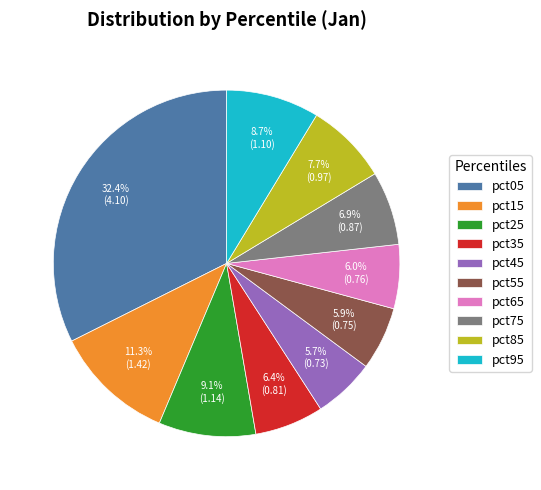

To the nearest percent, what portion does pct05 represent?

32%